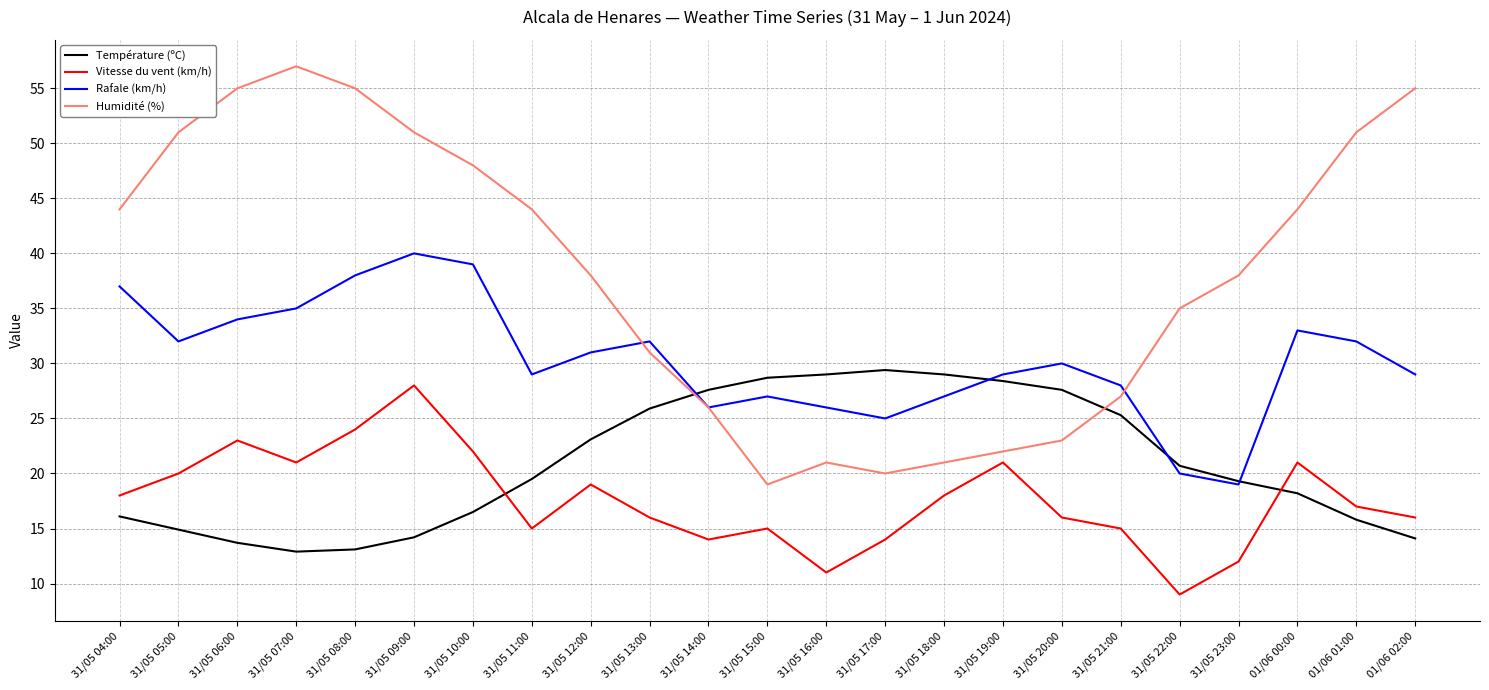

Which series has the widest spread of values?

Humidité (%)